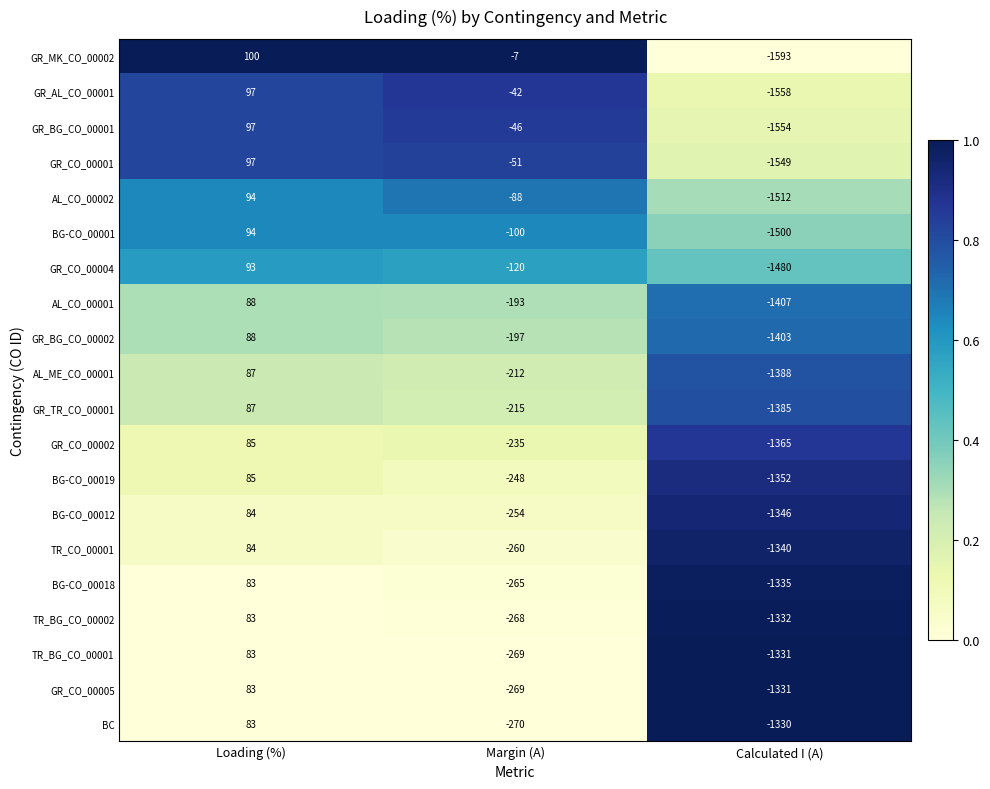

What is the greatest value displayed?

100